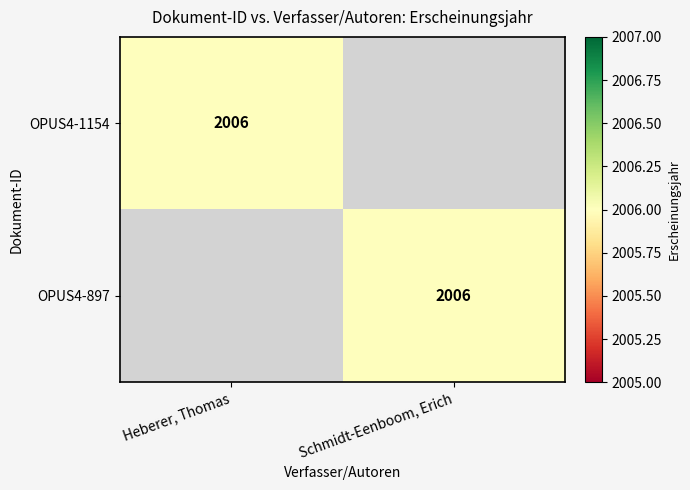

The value of OPUS4-1154 at Heberer, Thomas is 2006. True or false?

True